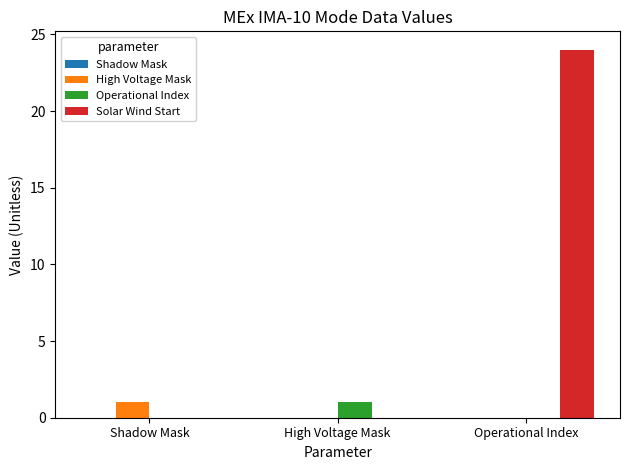

What is the greatest value displayed?

24